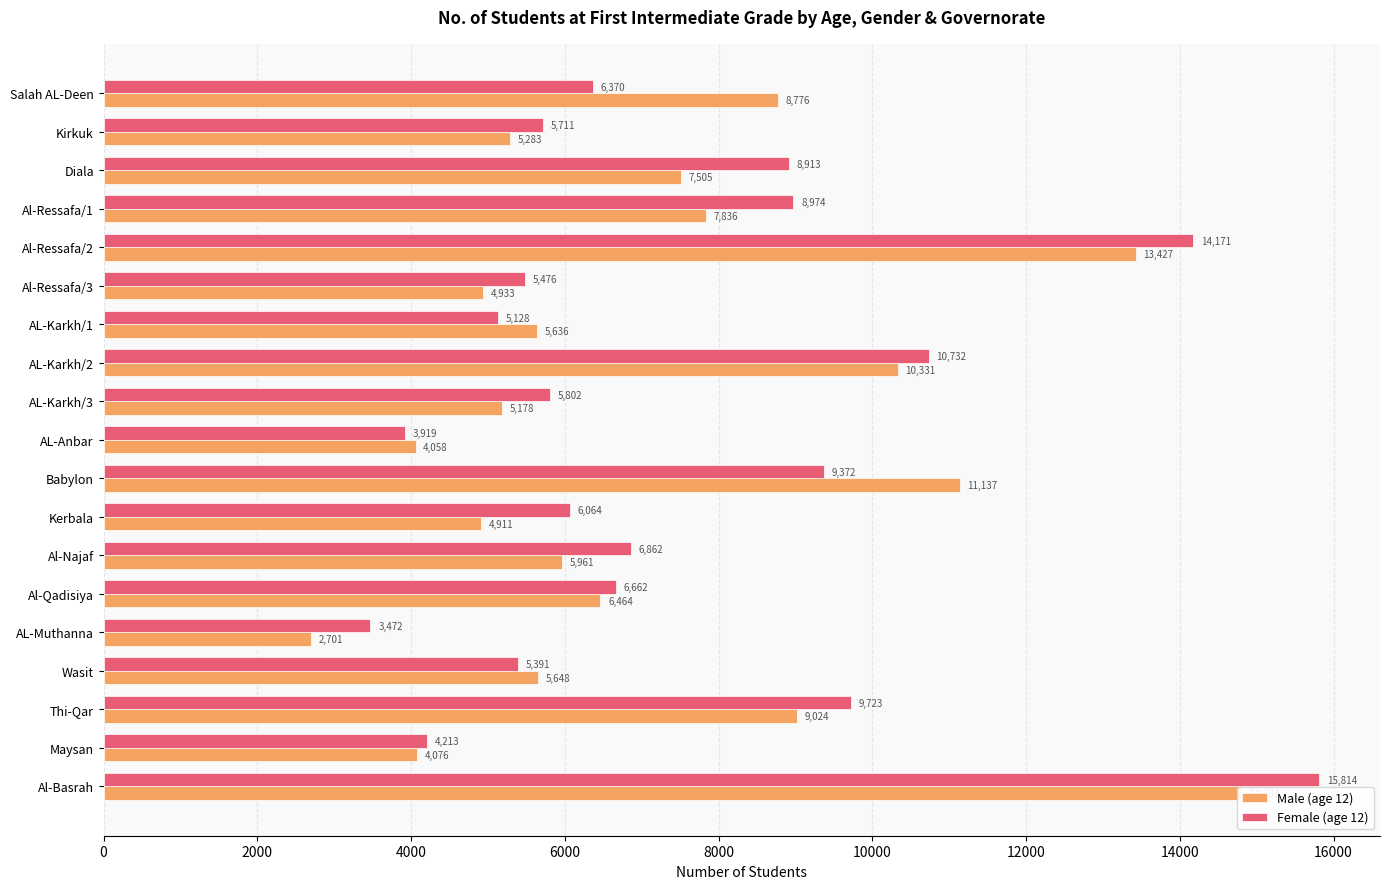

What is the value of the Female (age 12) bar at the 4th from the left?

8974